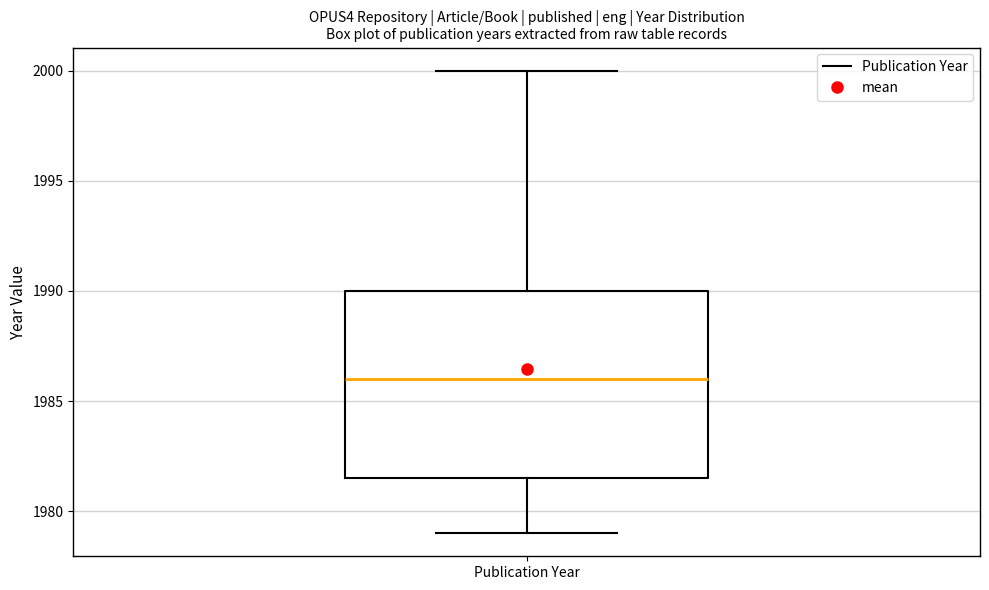

Read this box plot against the y-axis: the position of the median line, the range covered by the box, and the ends of both whiskers. The values are not printed on the chart, so give them approximately, as read against the axis.

median 1986.0, box 1981.5 to 1990.0, whiskers 1979.0 to 2000.0